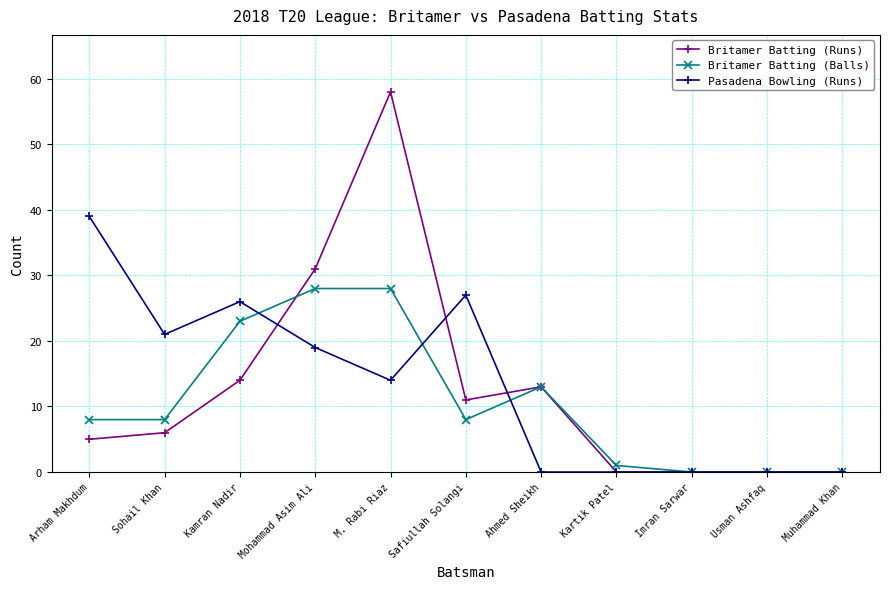

What is the approximate value of Britamer Batting (Balls) at Kamran Nadir, to the nearest 10?

20